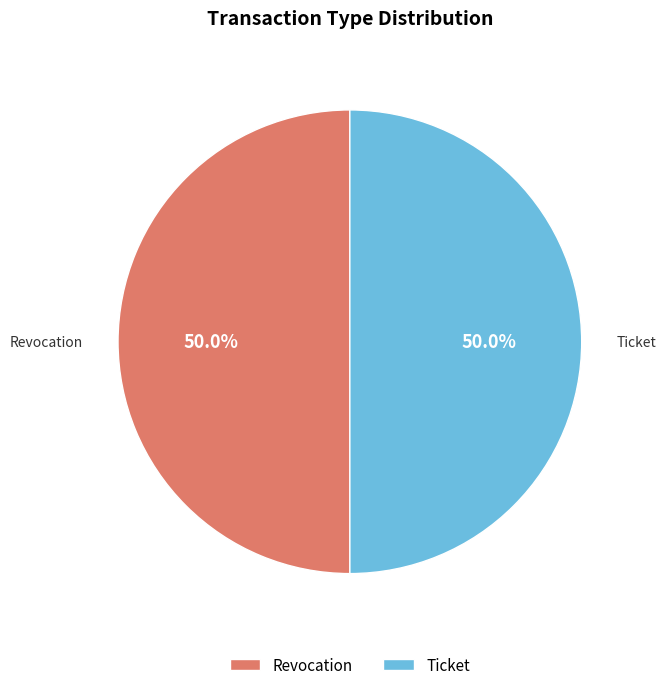

Count the number of slices in the pie.

2